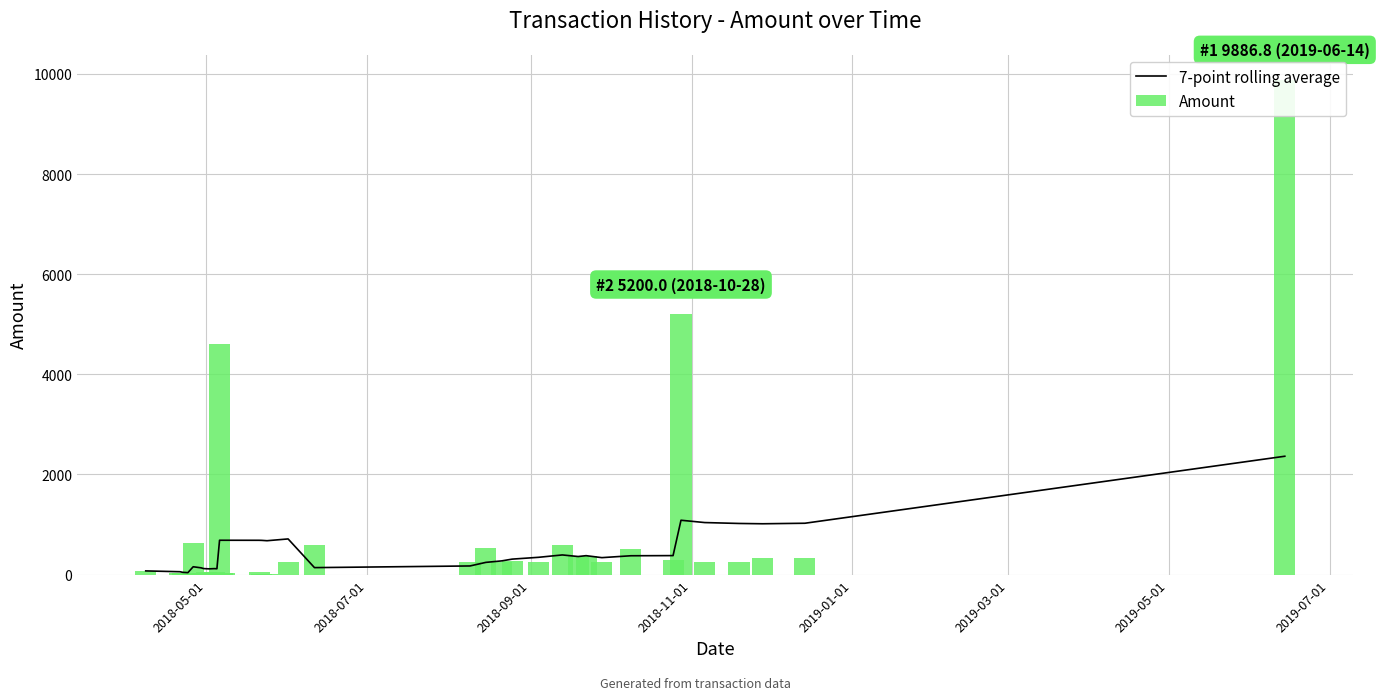

Rank the series by their maximum value, from highest to lowest.

Amount, 7-point rolling average